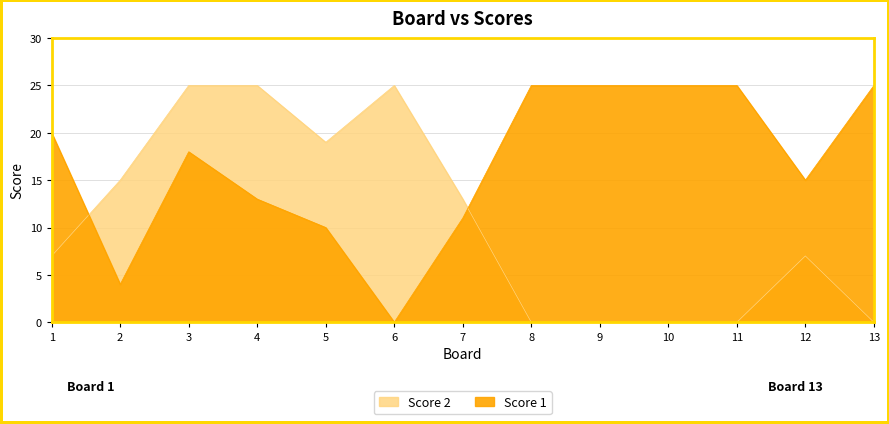

True or false: Score 1 and Score 2 cross at least once.

True